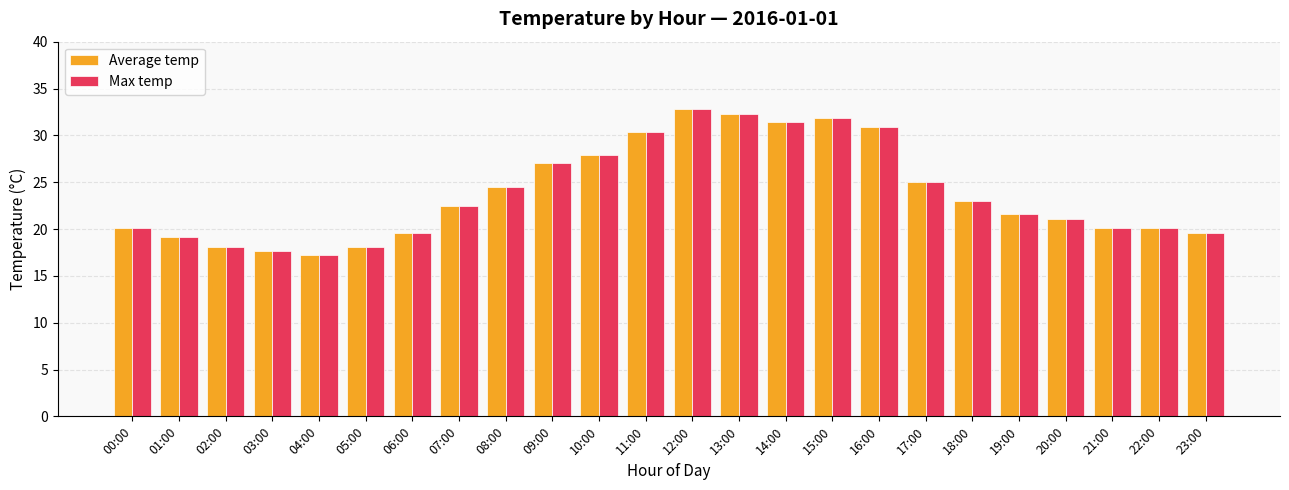

What is the sum of the Max temp values at 10:00 and 02:00?

46.0